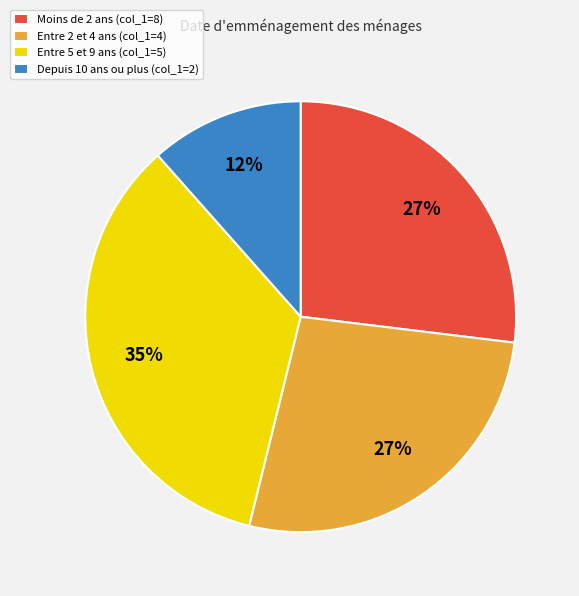

How many segments does this pie chart have?

4